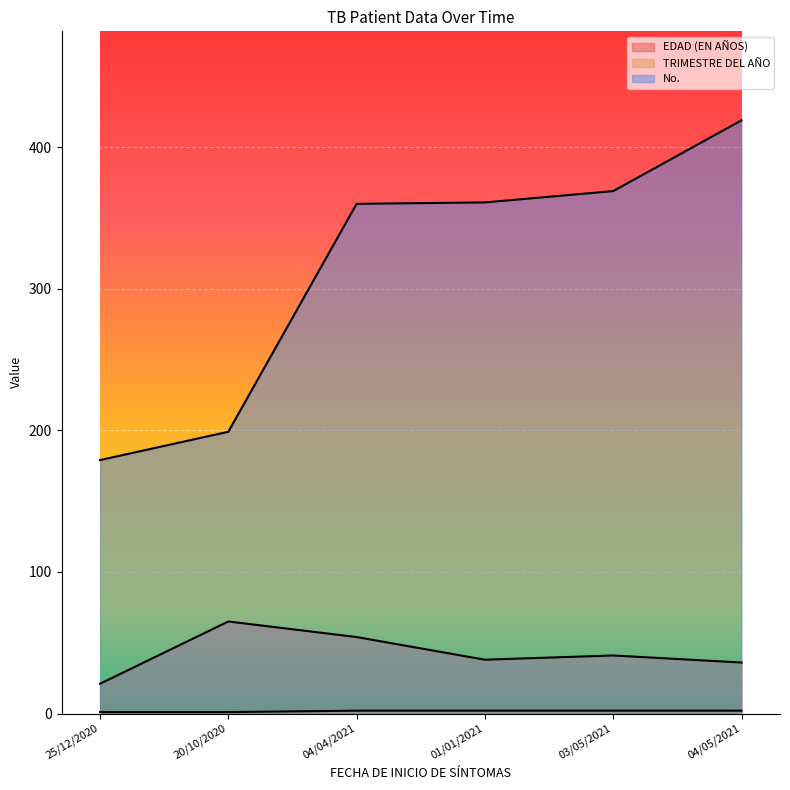

How many data points in TRIMESTRE DEL AÑO are less than 2?

2